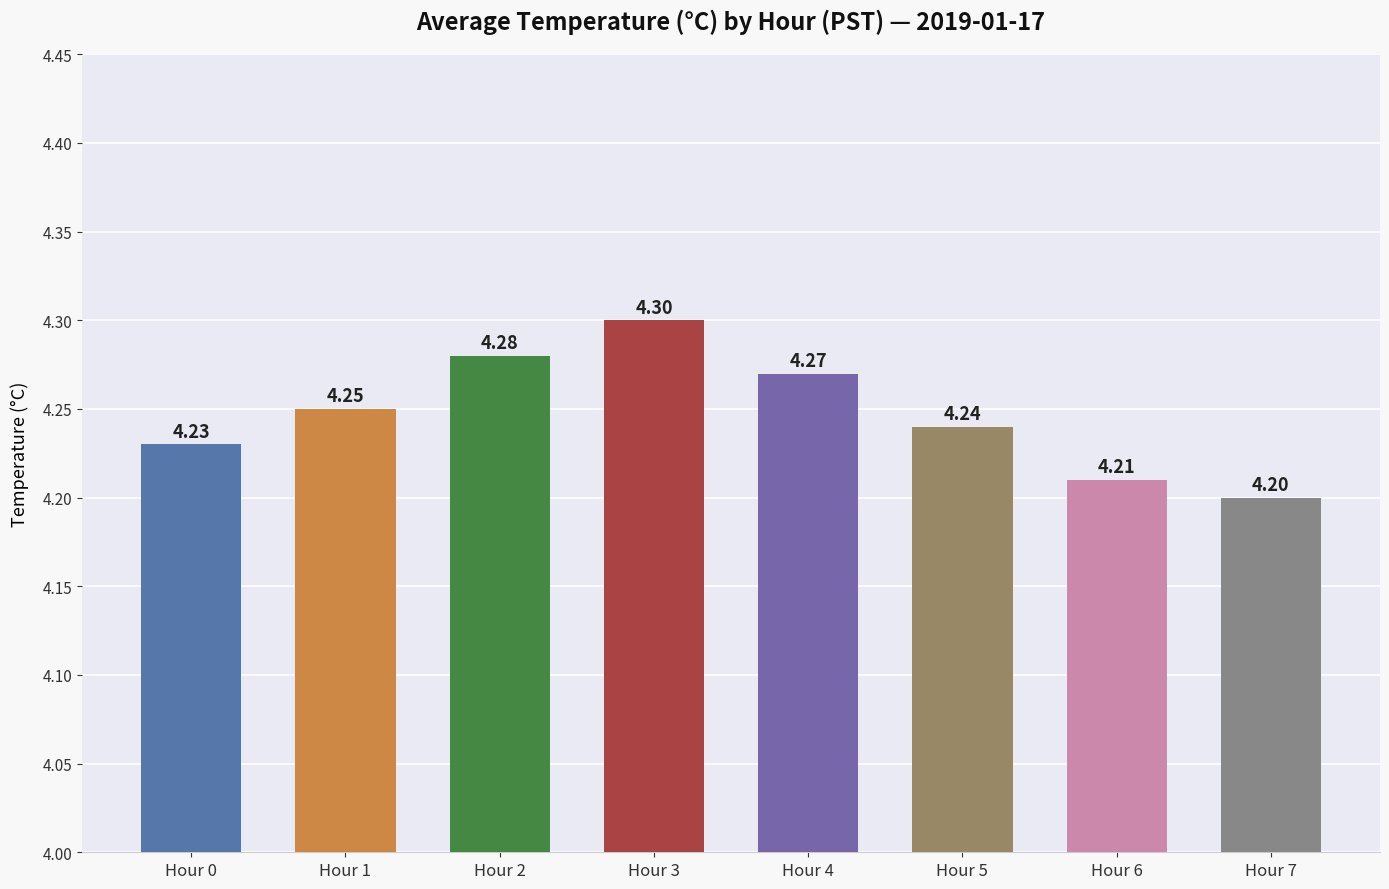

Which has a higher value, Hour 7 or Hour 5?

Hour 5